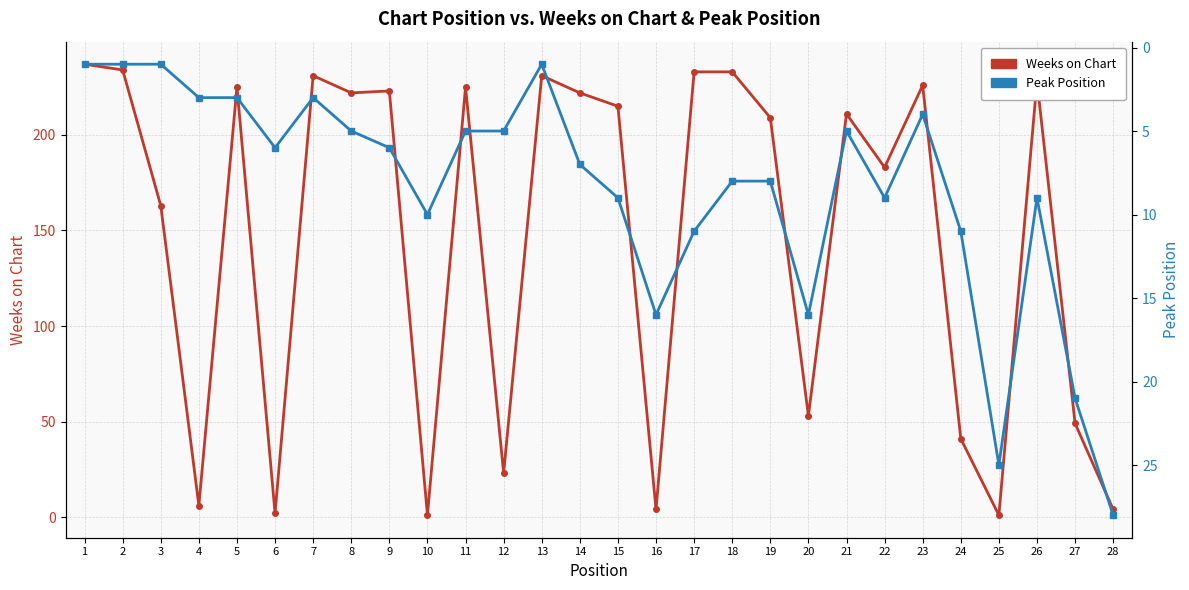

How many data points in Peak Position are less than 7?

14